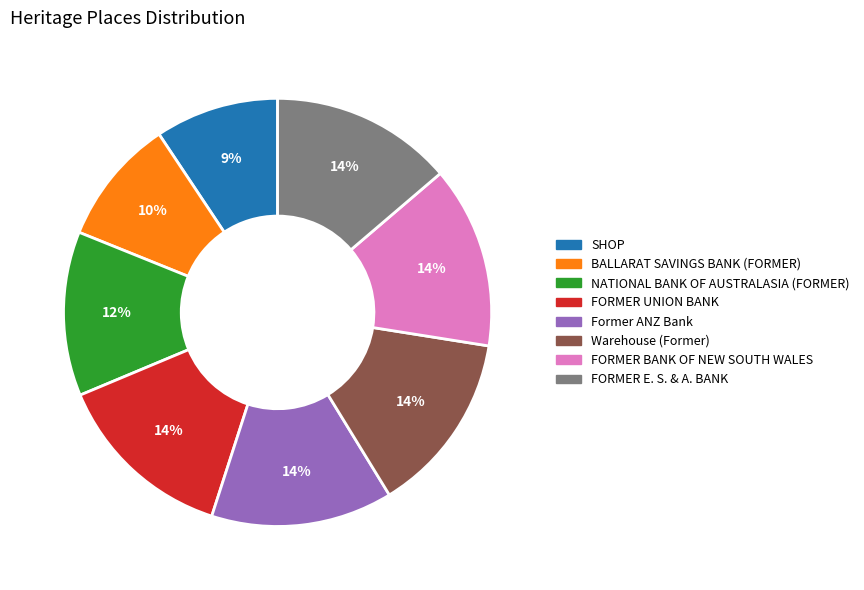

To the nearest percent, what percentage of the pie is FORMER E. S. & A. BANK?

14%